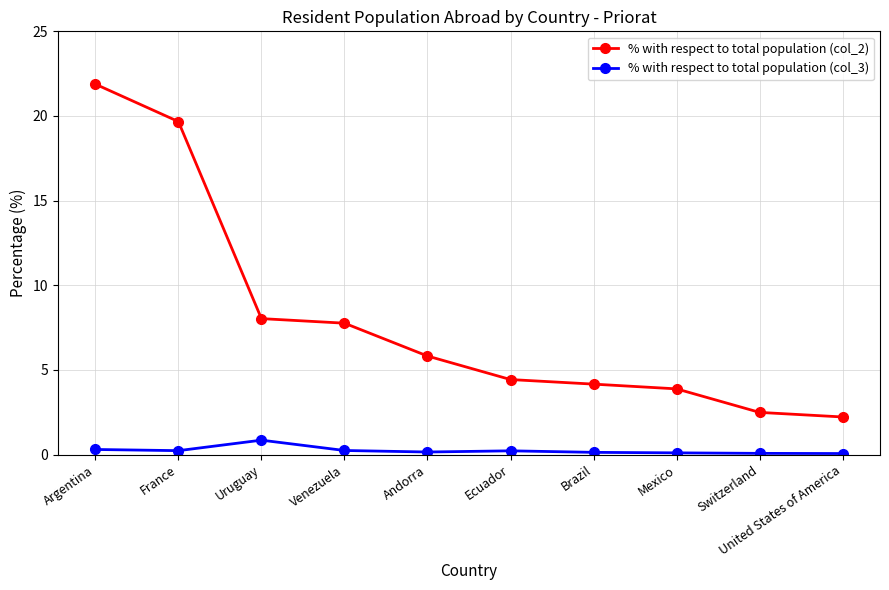

Rank the series by their maximum value, from highest to lowest.

% with respect to total population (col_2), % with respect to total population (col_3)